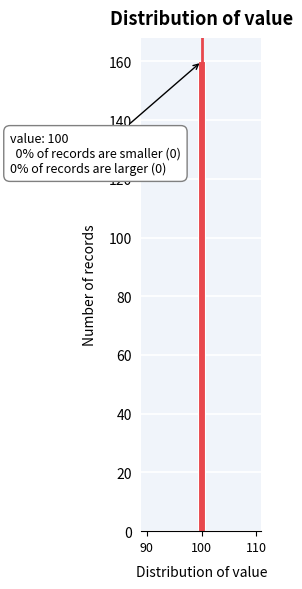

Read against the x-axis, roughly where is the centre of the tallest bar?

100